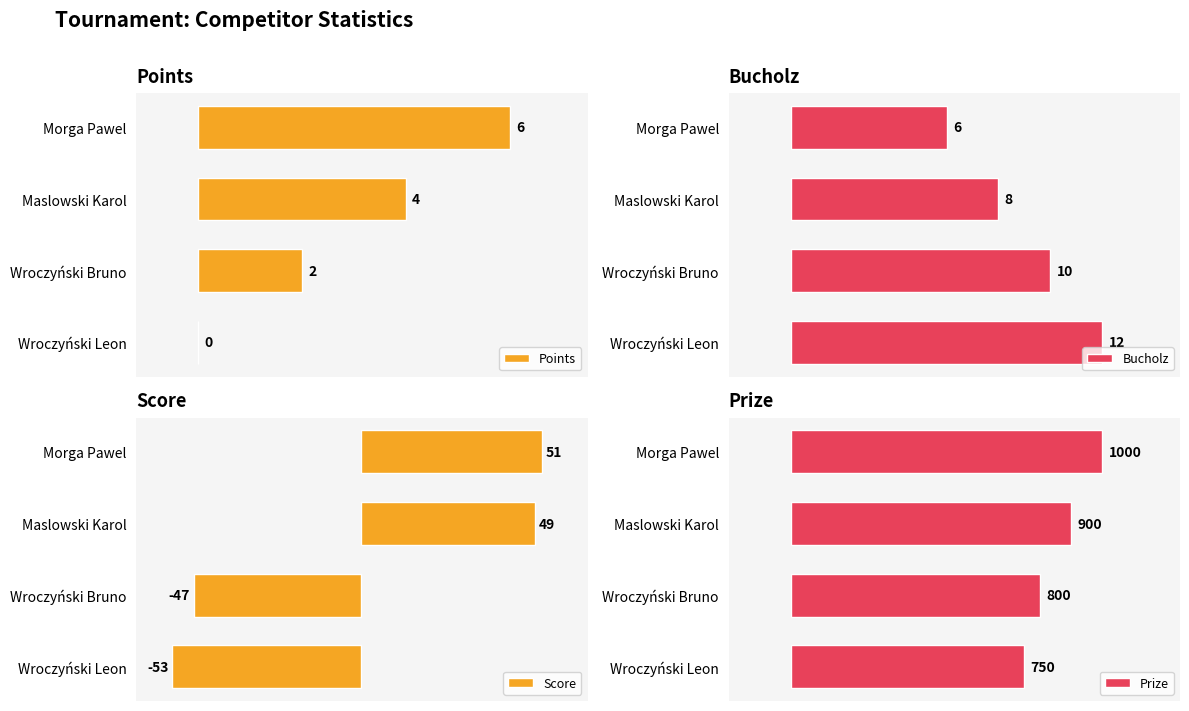

Reading right to left, extract all data points from this chart.

Points: 0	2	4	6
Bucholz: 12	10	8	6
Score: -53	-47	49	51
Prize: 750	800	900	1000